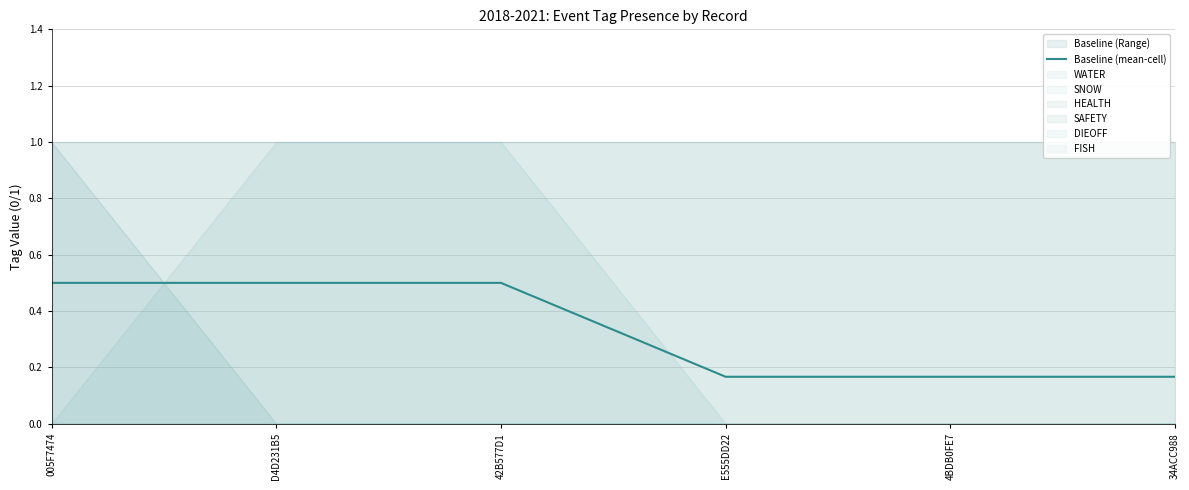

Reading right to left, extract all data points from this chart.

0.2	0.2	0.2	0.5	0.5	0.5